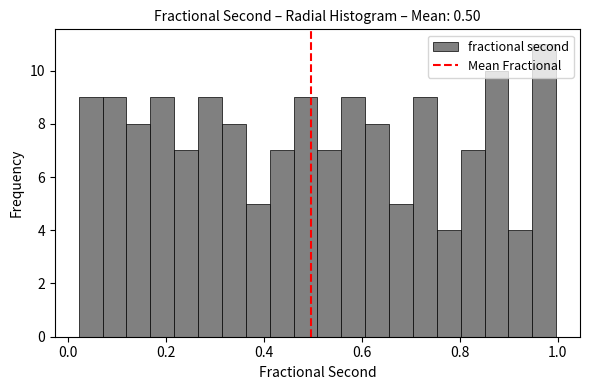

Around what value on the x-axis is the tallest bar? Give the approximate position of its centre, as read against the axis.

0.98